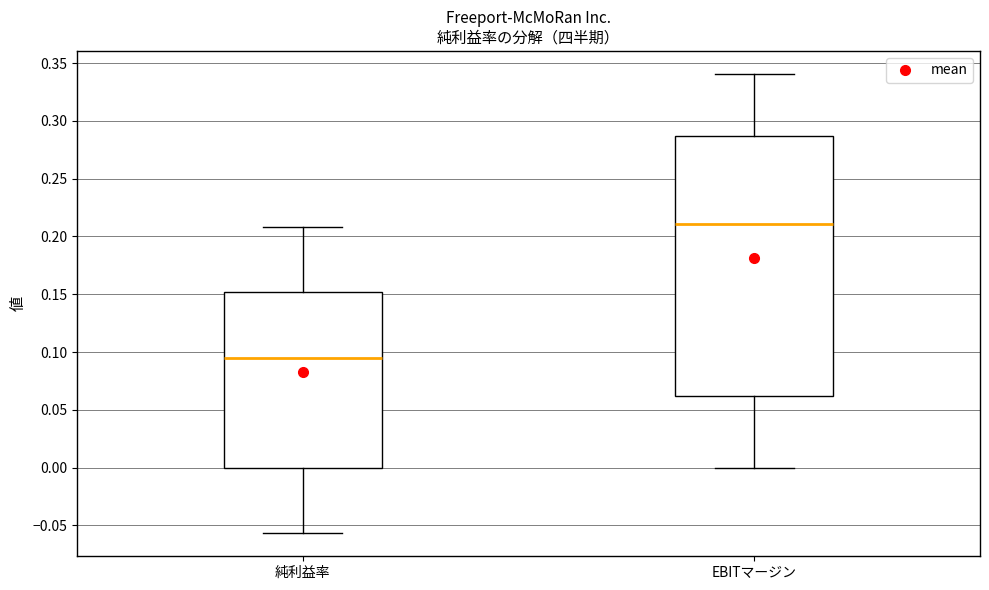

Reading left to right, read every box against the y-axis: the position of its median line, the range the box covers, and the ends of its whiskers. The values are not printed on the chart, so give them approximately, as read against the axis.

純利益率: median 0.095, box 0.000 to 0.150, whiskers -0.055 to 0.210
EBITマージン: median 0.210, box 0.060 to 0.285, whiskers 0.000 to 0.340